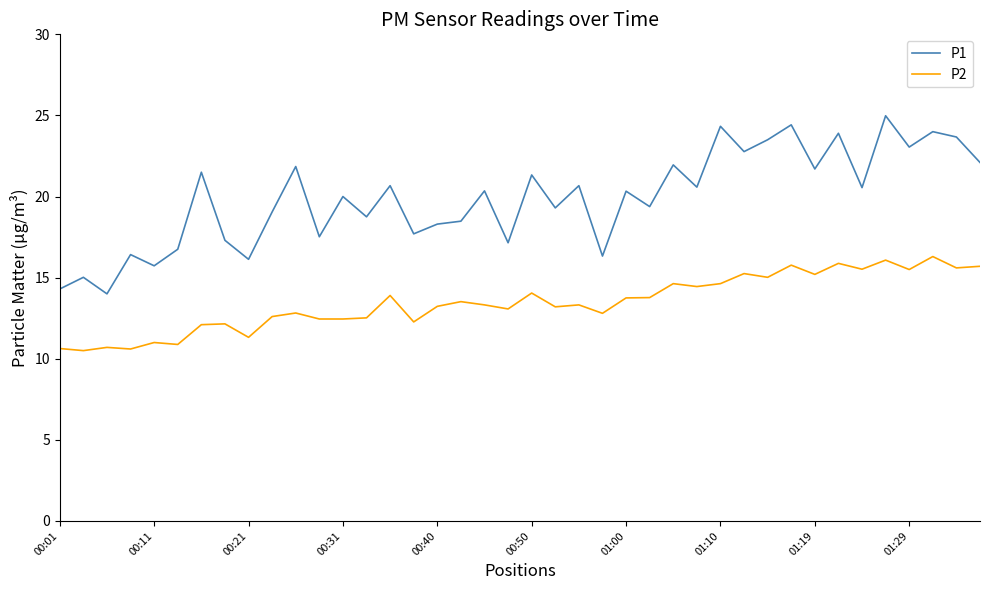

How many categories are shown in the chart?

40